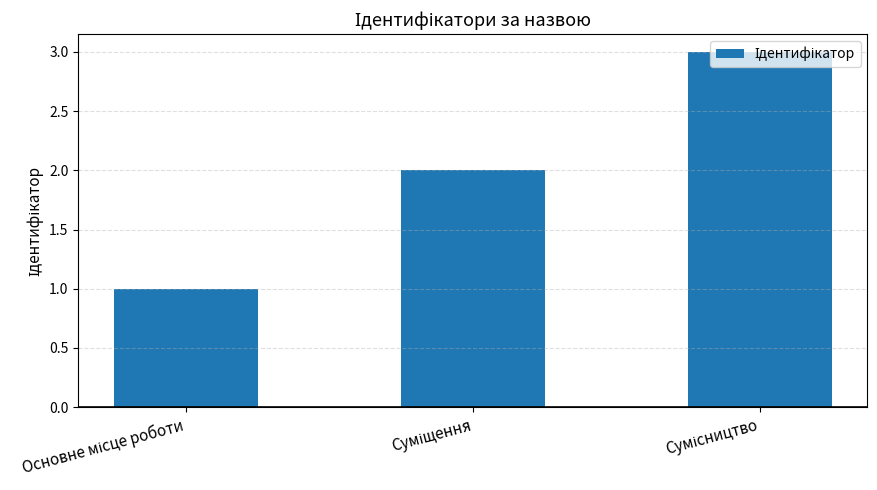

What is the average value?

2